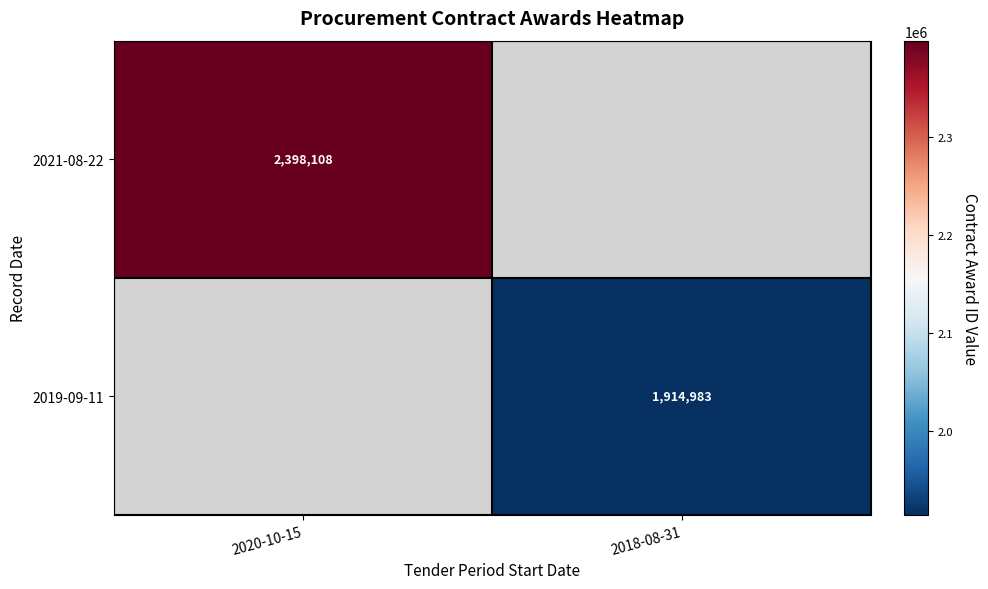

The 2019-09-11 series shows 1078383 at 2018-08-31. True or false?

False